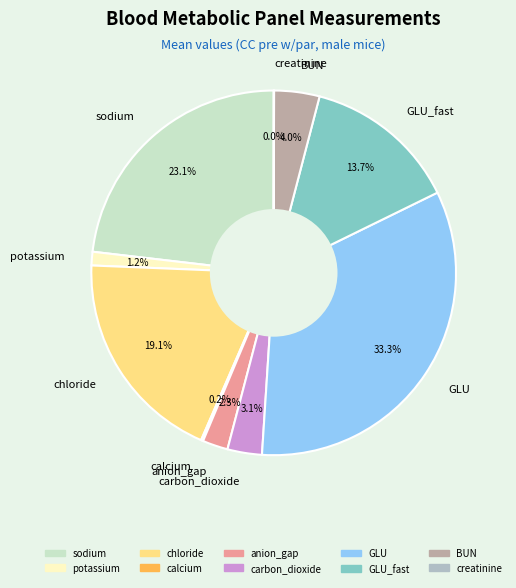

Does any single category account for the majority?

No